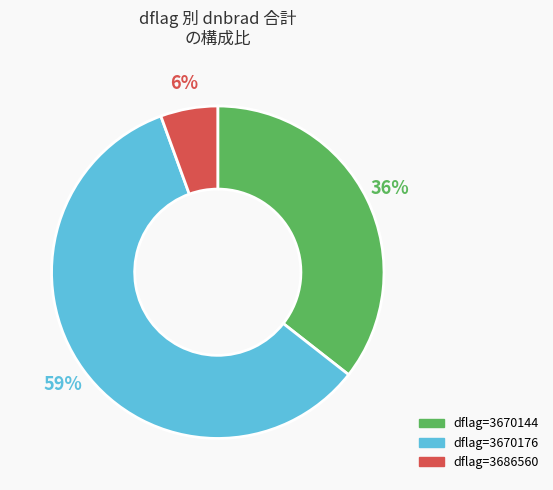

True or false: dflag=3686560 accounts for 6% of the total.

True